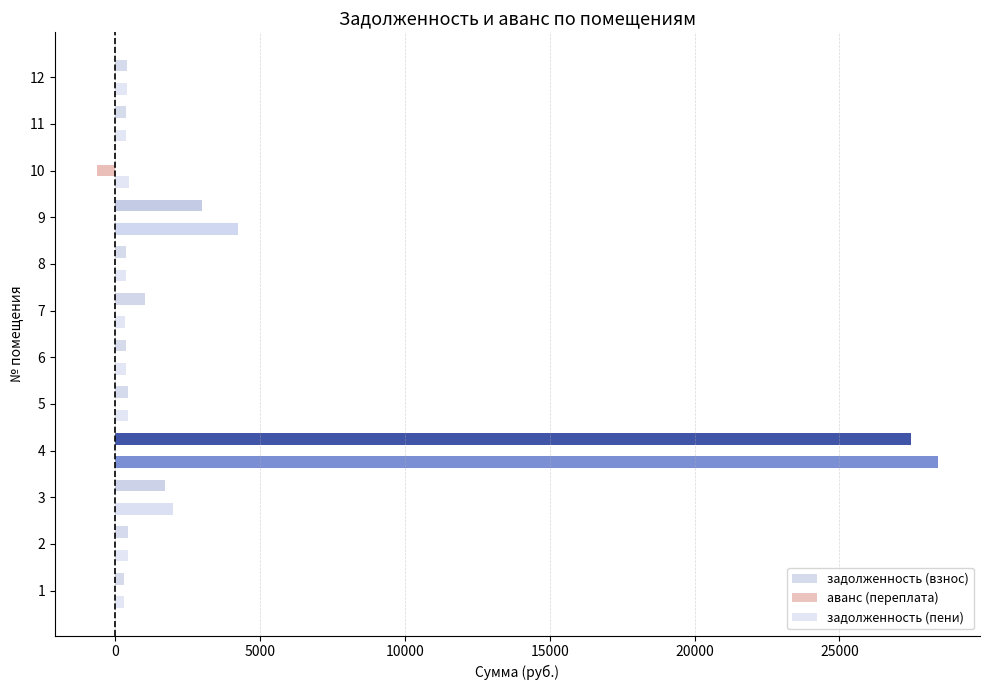

What is the highest value of the задолженность (взнос) series?

27454.8